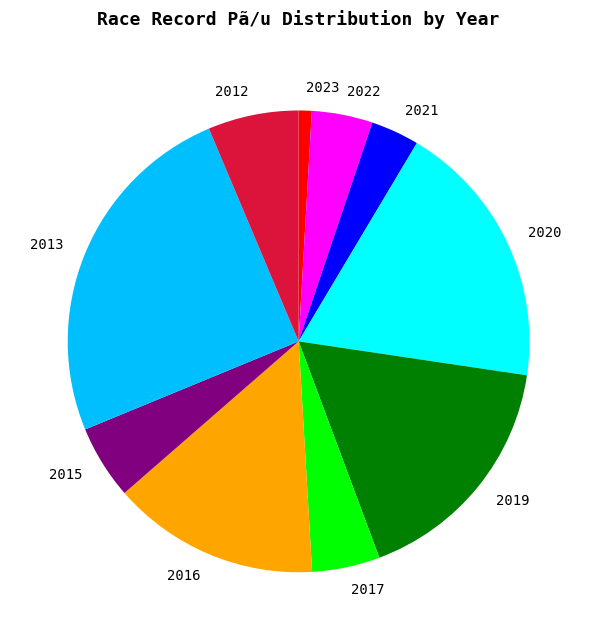

Which has a higher value, 2023 or 2021?

2021